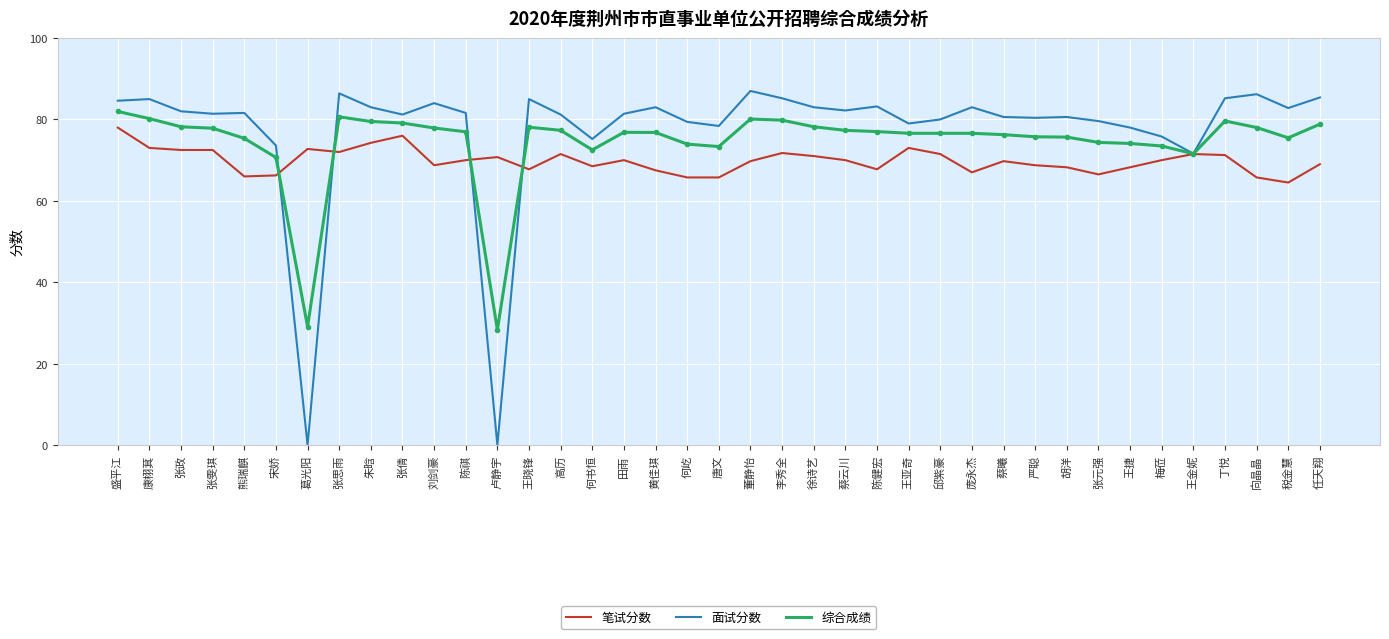

Rank the series at 刘剑豪 from lowest to highest value.

笔试分数, 综合成绩, 面试分数